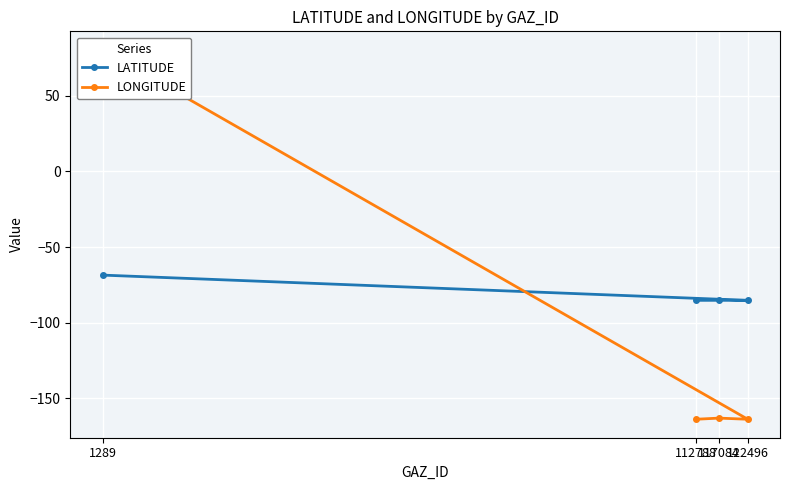

Is the value of LONGITUDE at 112788 greater than the value of LATITUDE at 1289?

No